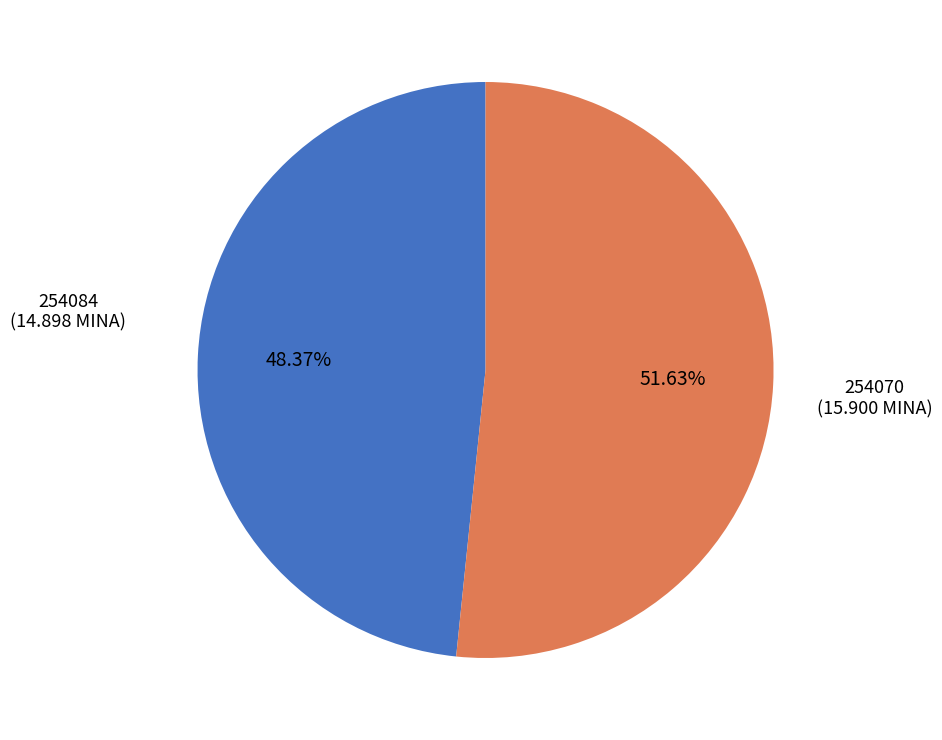

Does any single category account for the majority?

Yes